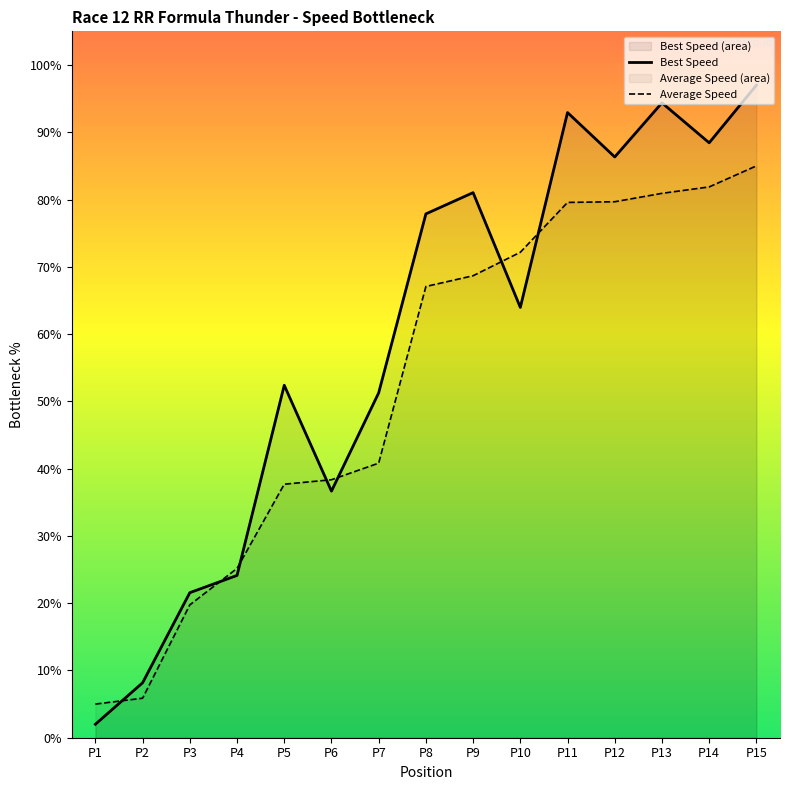

True or false: Best Speed and Average Speed cross at least once.

True